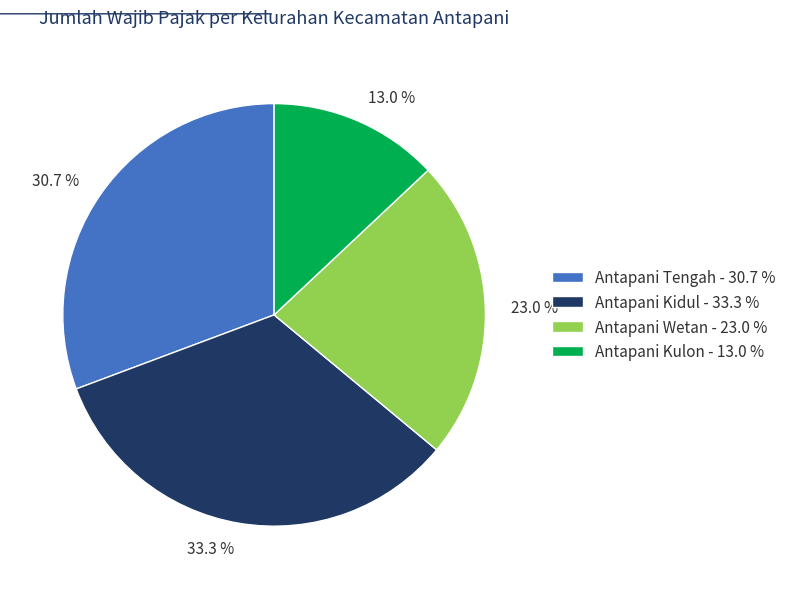

What percentage is the Antapani Wetan slice, to the nearest percent?

23%